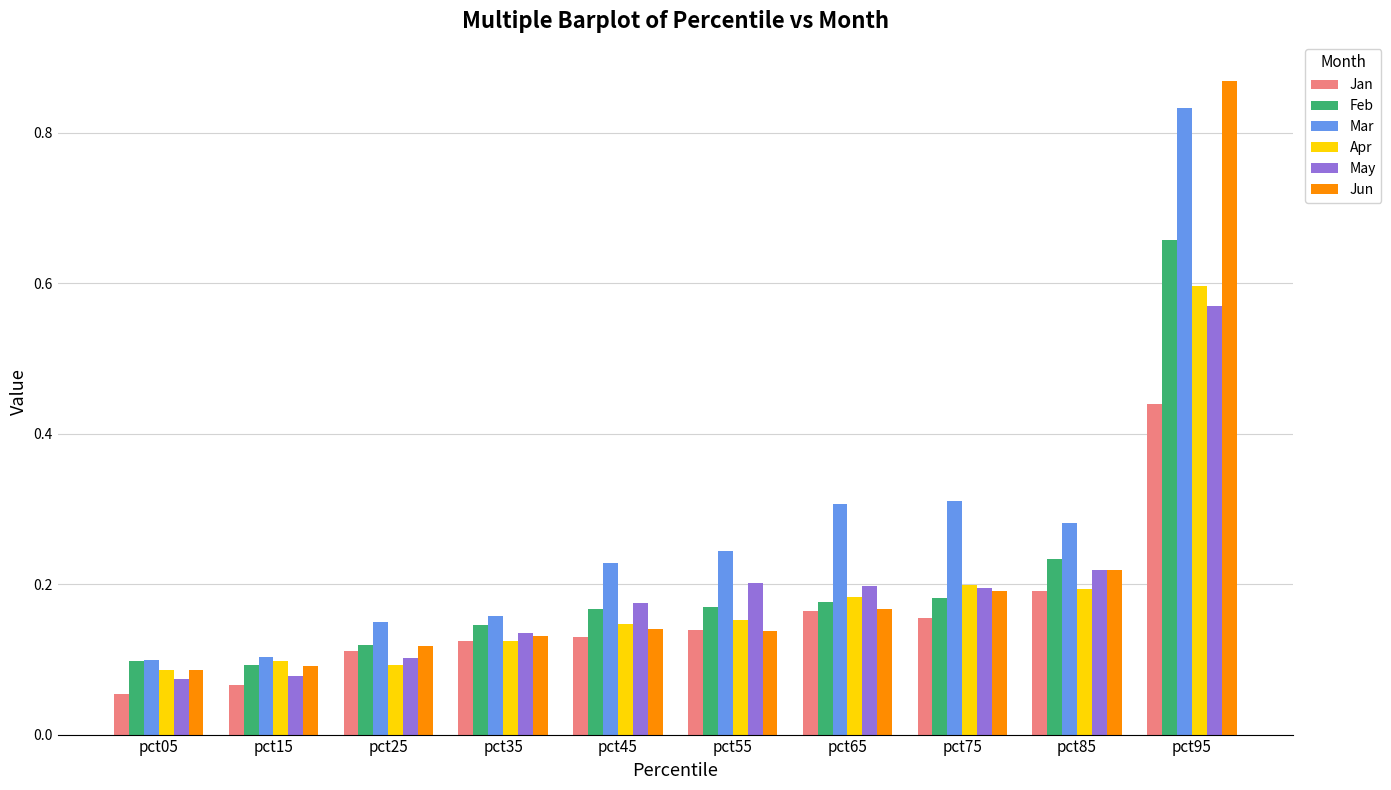

What is the sum of all Jan values?

1.6